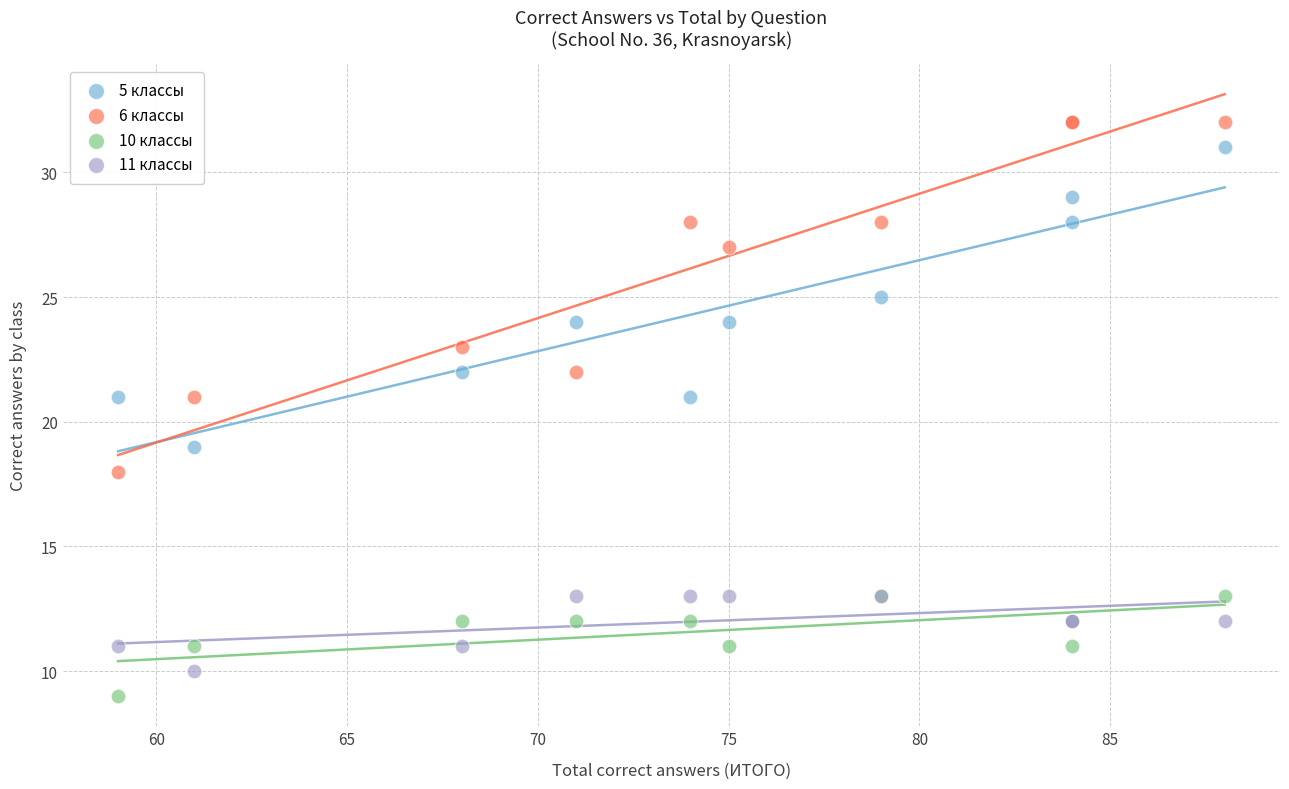

Which series has the widest spread of Y values?

6 классы